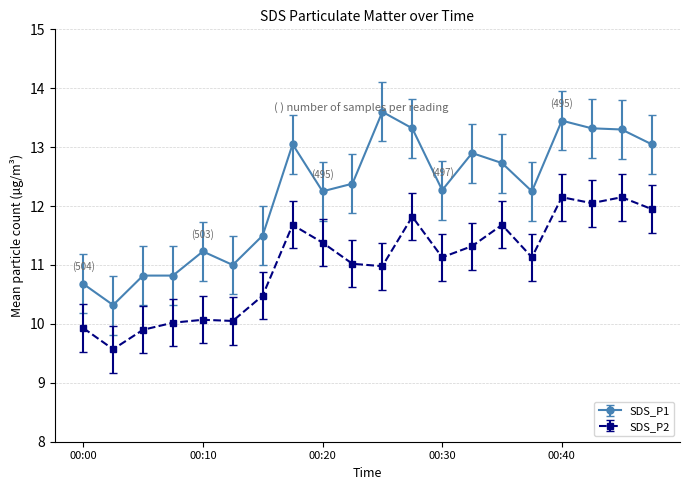

What is the difference between the maximum and minimum values in the SDS_P2 series?

2.6